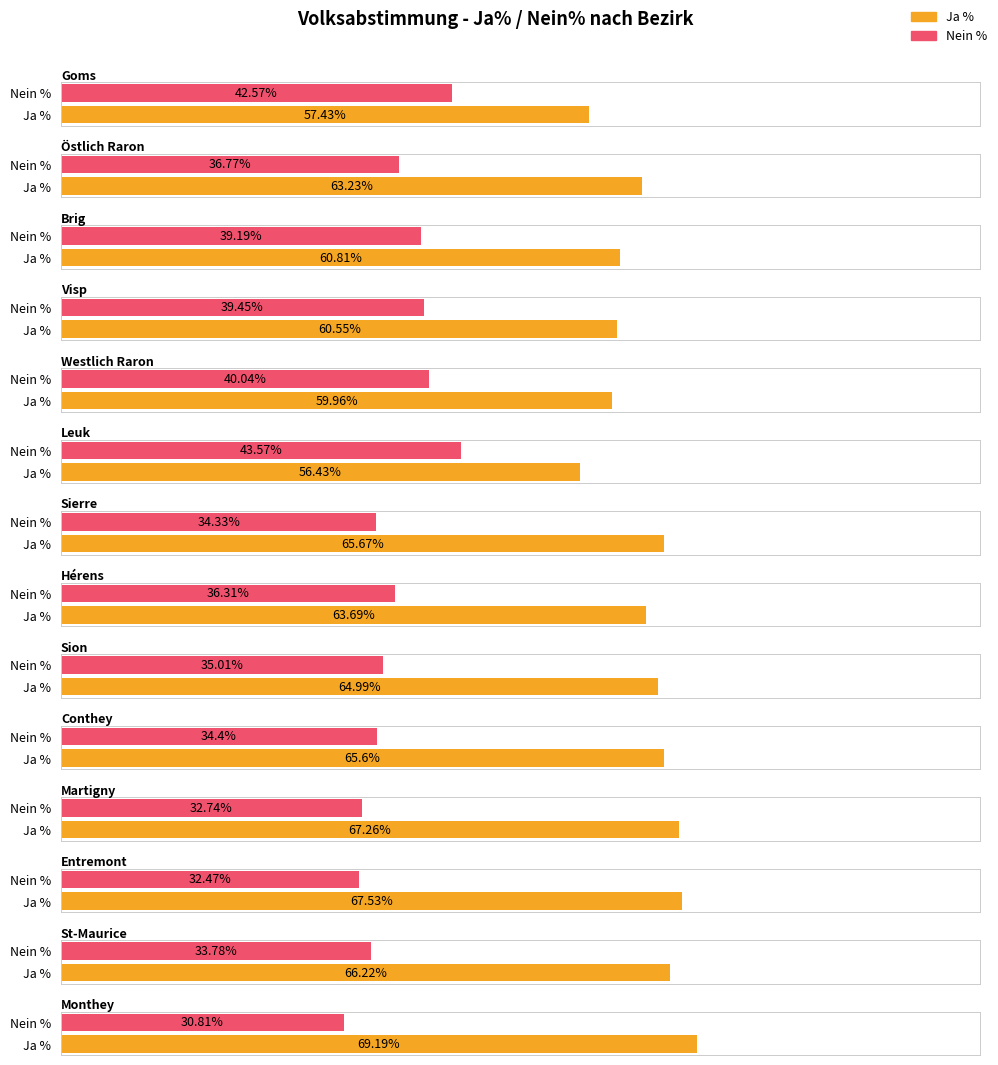

What is the smallest value displayed?

30.8